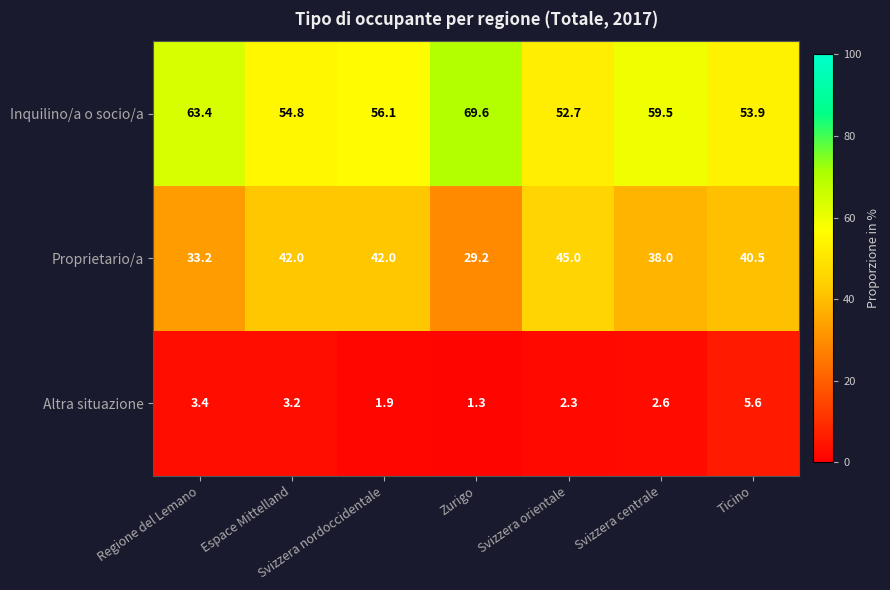

At which category does the chart reach its peak across all series?

Zurigo